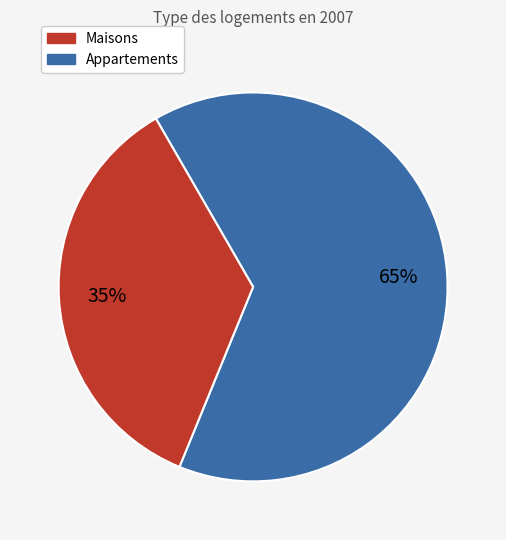

To the nearest percent, what is the average slice percentage?

50%